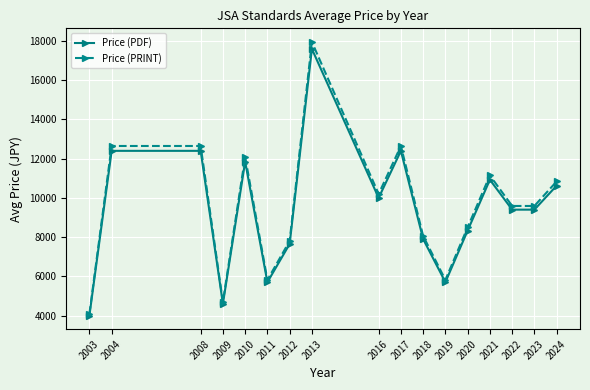

Which series has the largest range (max minus min)?

Price (PRINT)